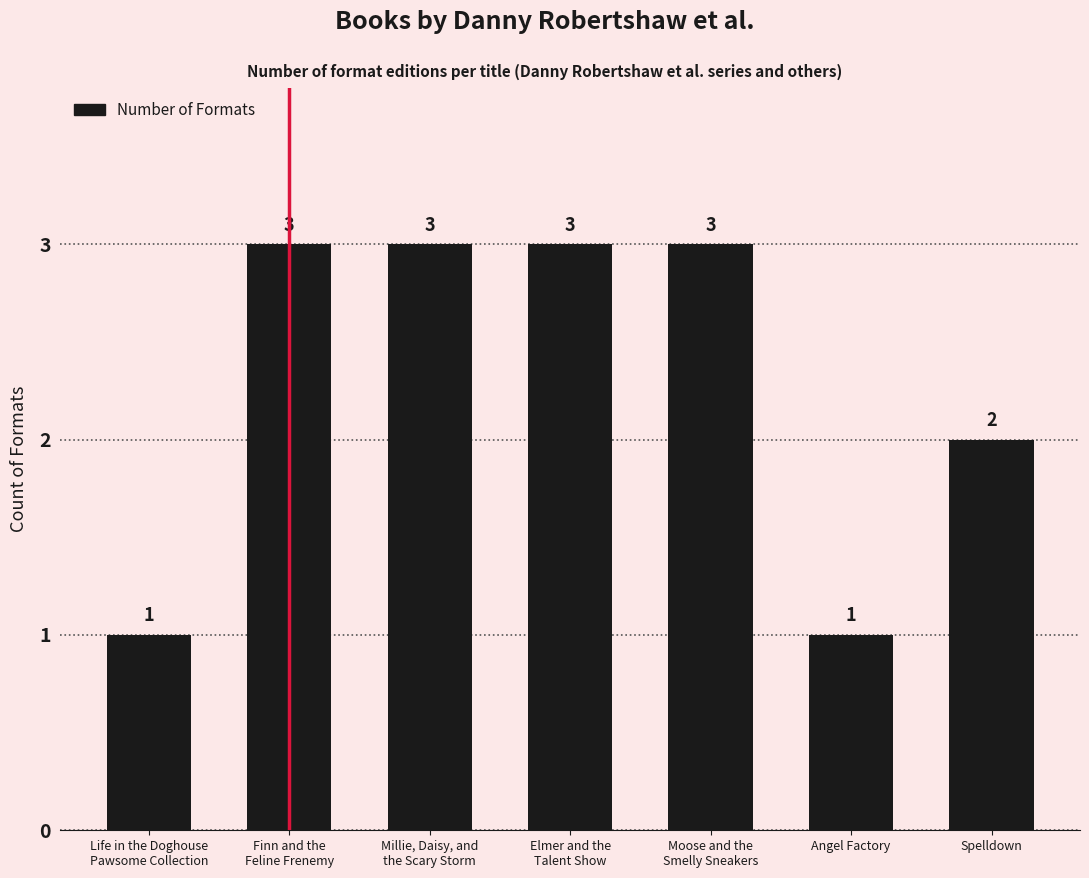

What position from the left is Elmer and the
Talent Show?

4